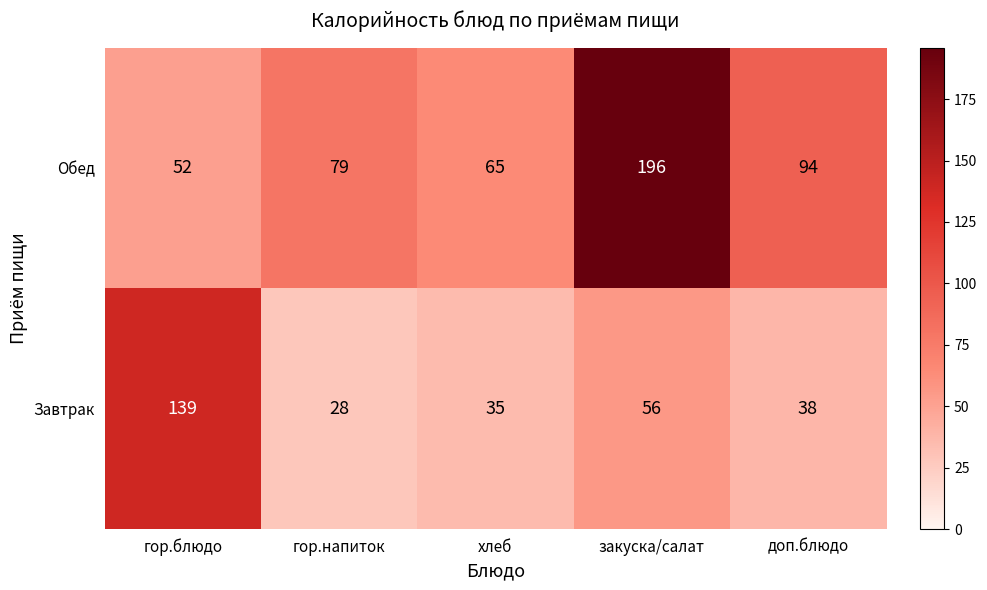

What is the difference between the Обед values at хлеб and закуска/салат?

131